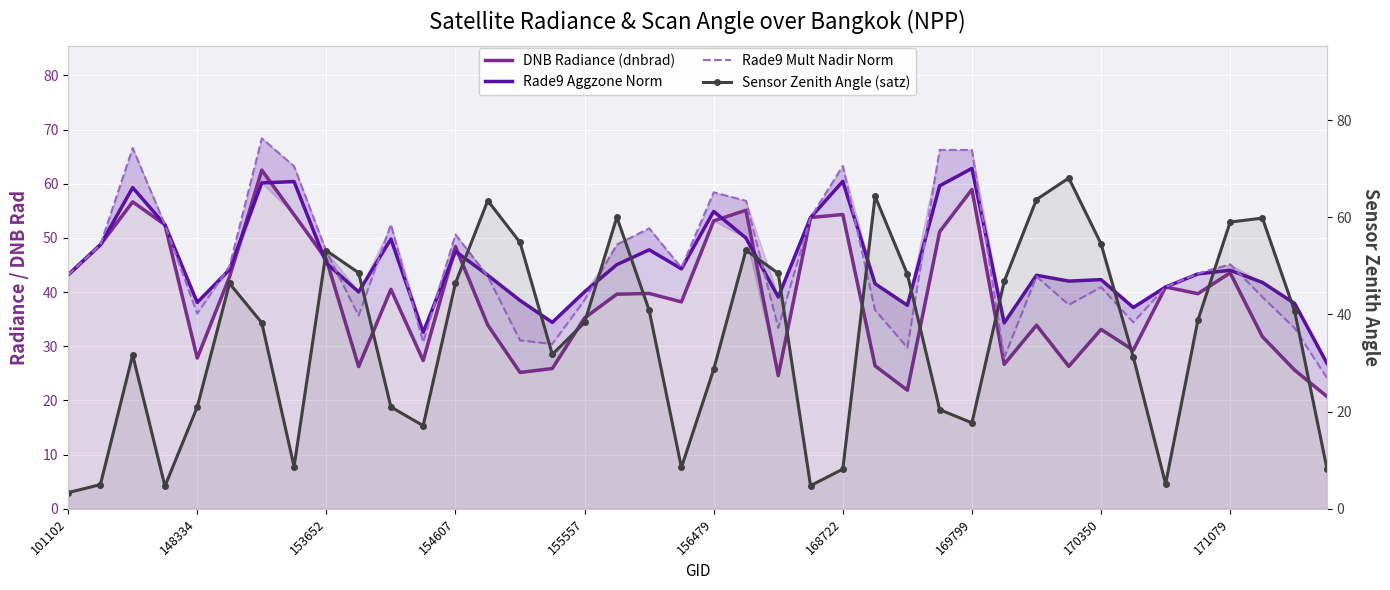

How many values in the DNB Radiance (dnbrad) series are below 39?

19